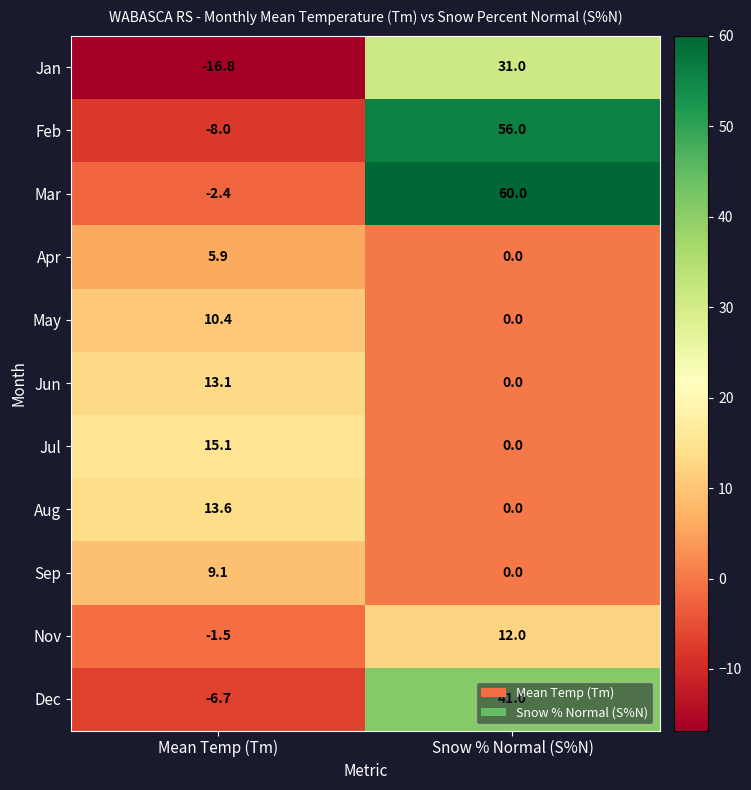

Where is Nov nearest to the value 5?

Mean Temp (Tm)